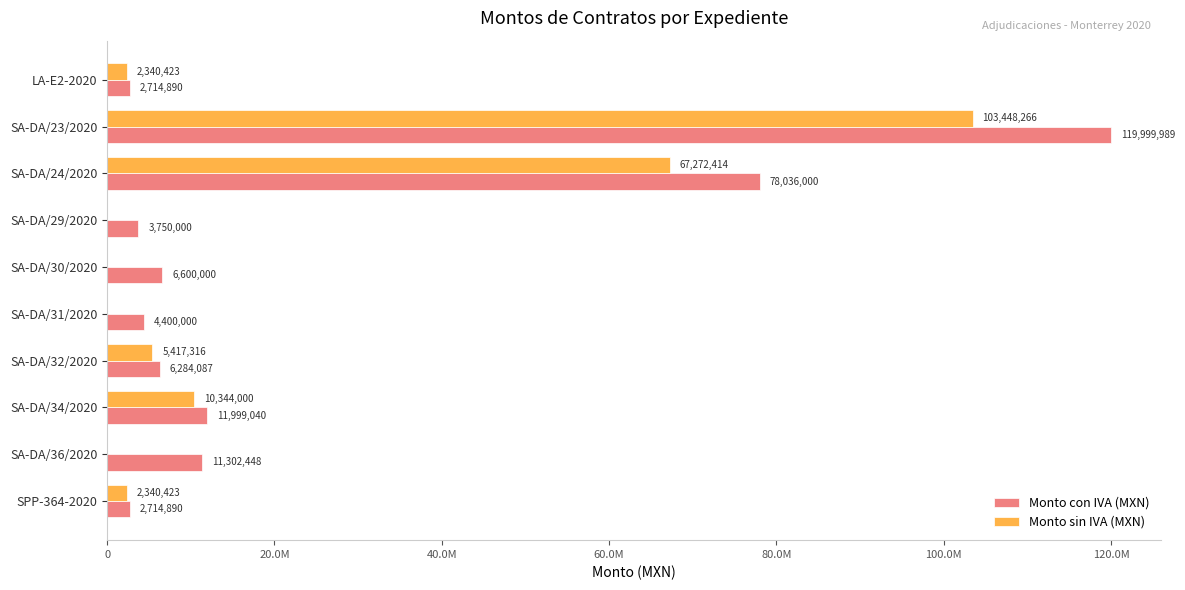

What are all the series names shown in the legend?

Monto con IVA (MXN), Monto sin IVA (MXN)